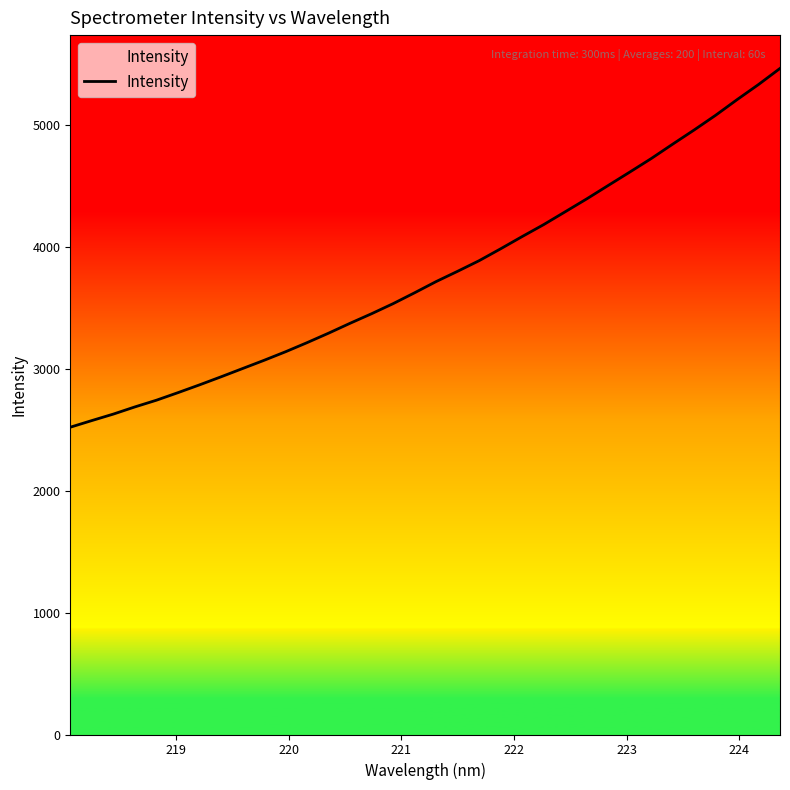

What is the average value?

3778.8